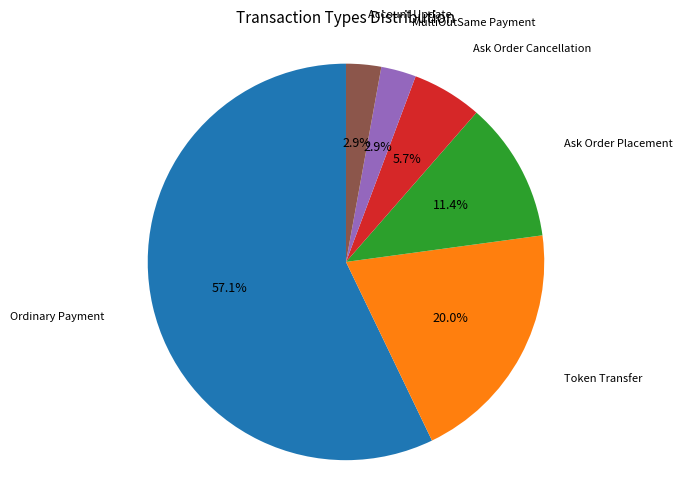

Does Ask Order Placement account for over 50% of the chart?

No